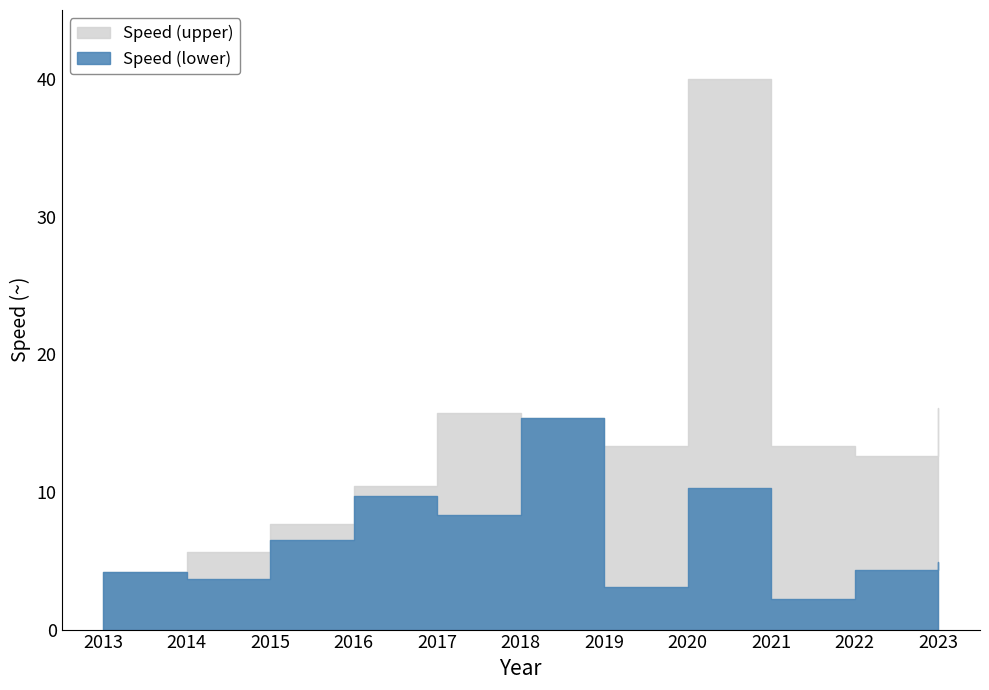

What is the value of the Speed (lower) point at the 11th from the left?

4.9